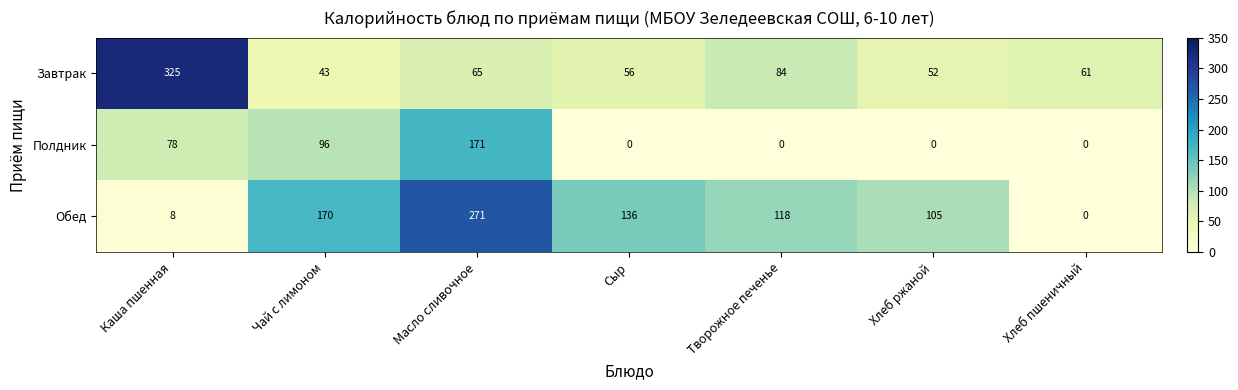

What is the highest value of the Обед series?

271